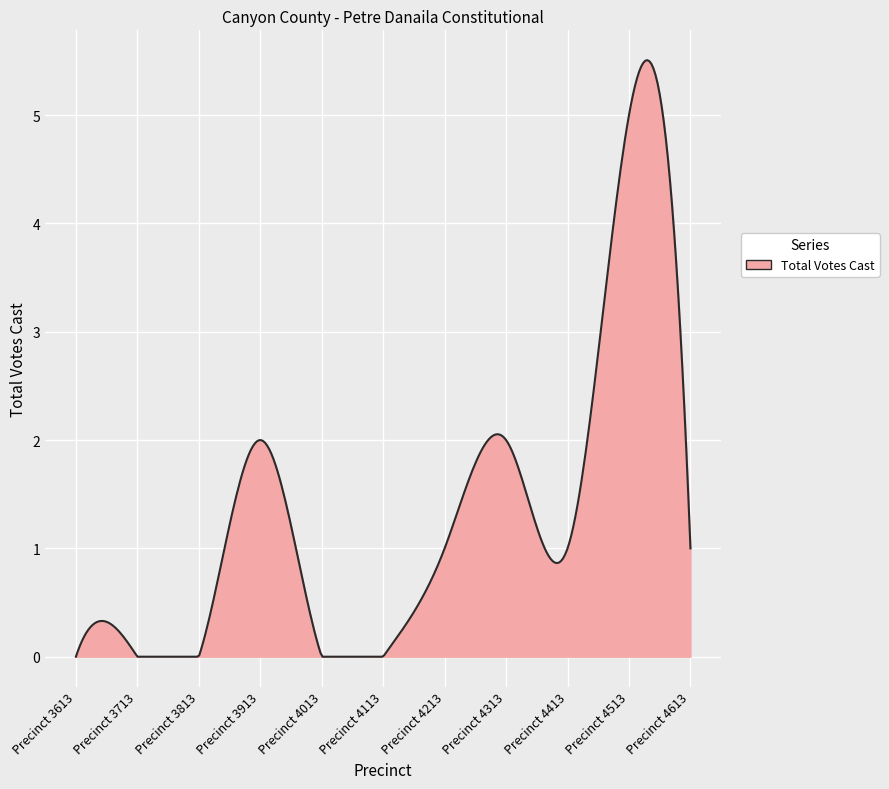

What is the difference between the maximum and minimum values?

5.5